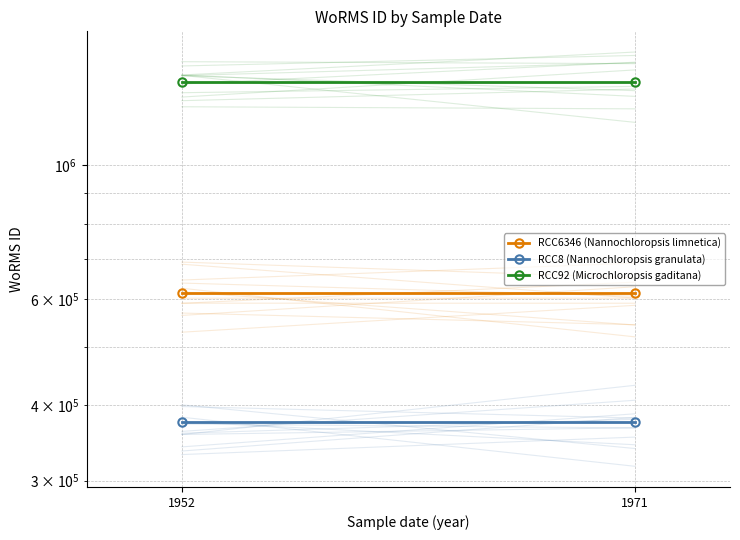

What is the sum of the RCC92 (Microchloropsis gaditana) values at 1952 and 1971?

2740574